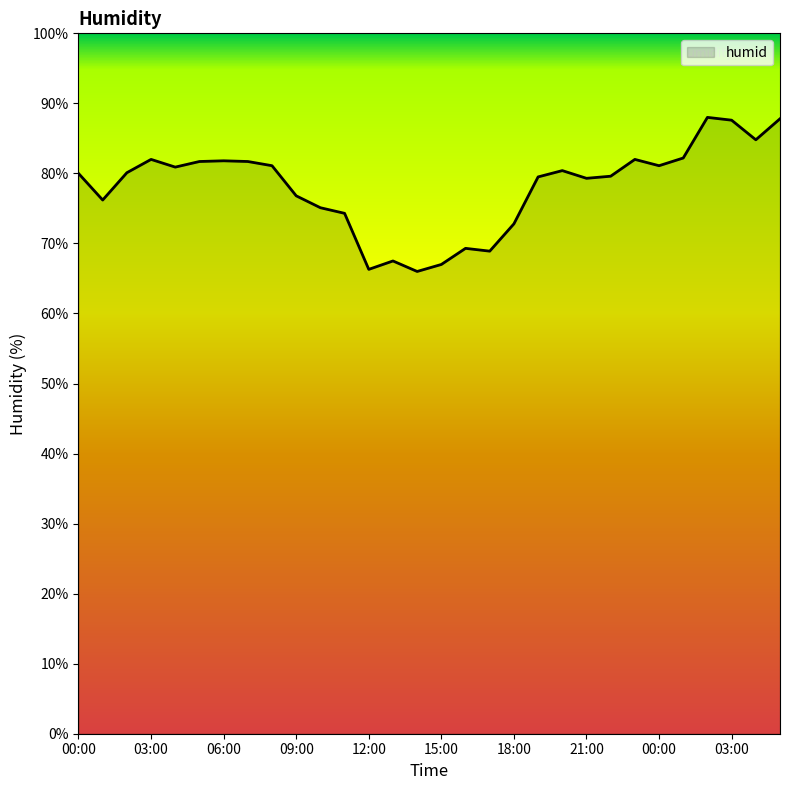

Does the chart display data point markers on the line(s)?

No